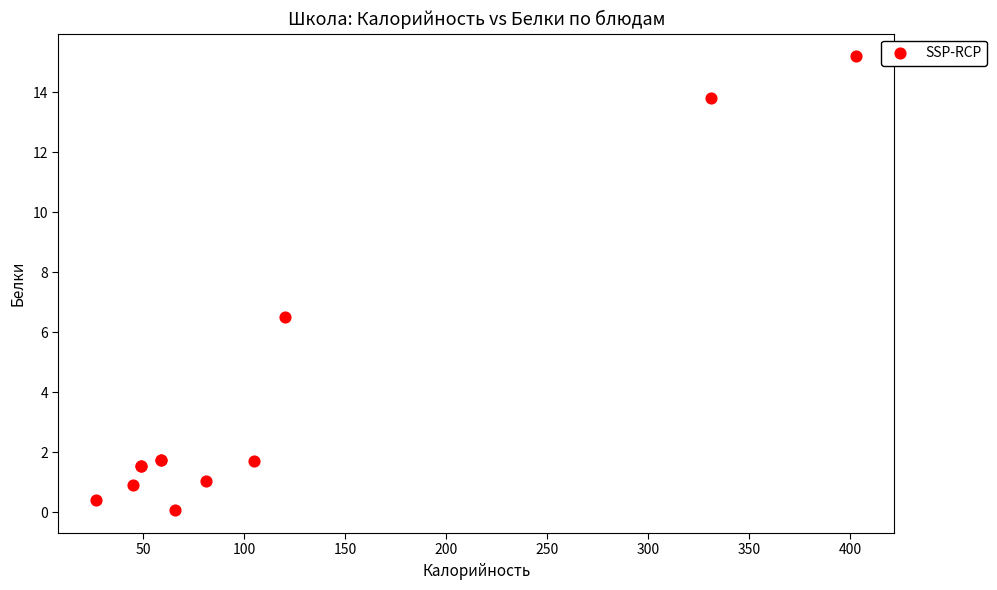

What Y value in the scatter plot is closest to 7?

6.5